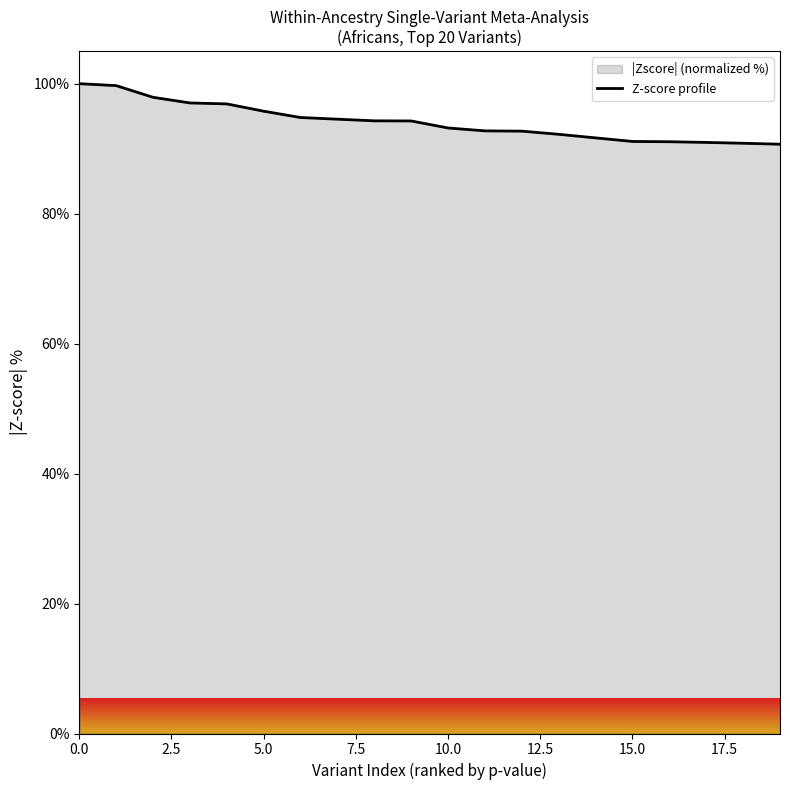

The value at 15.0 is 91.1. True or false?

True